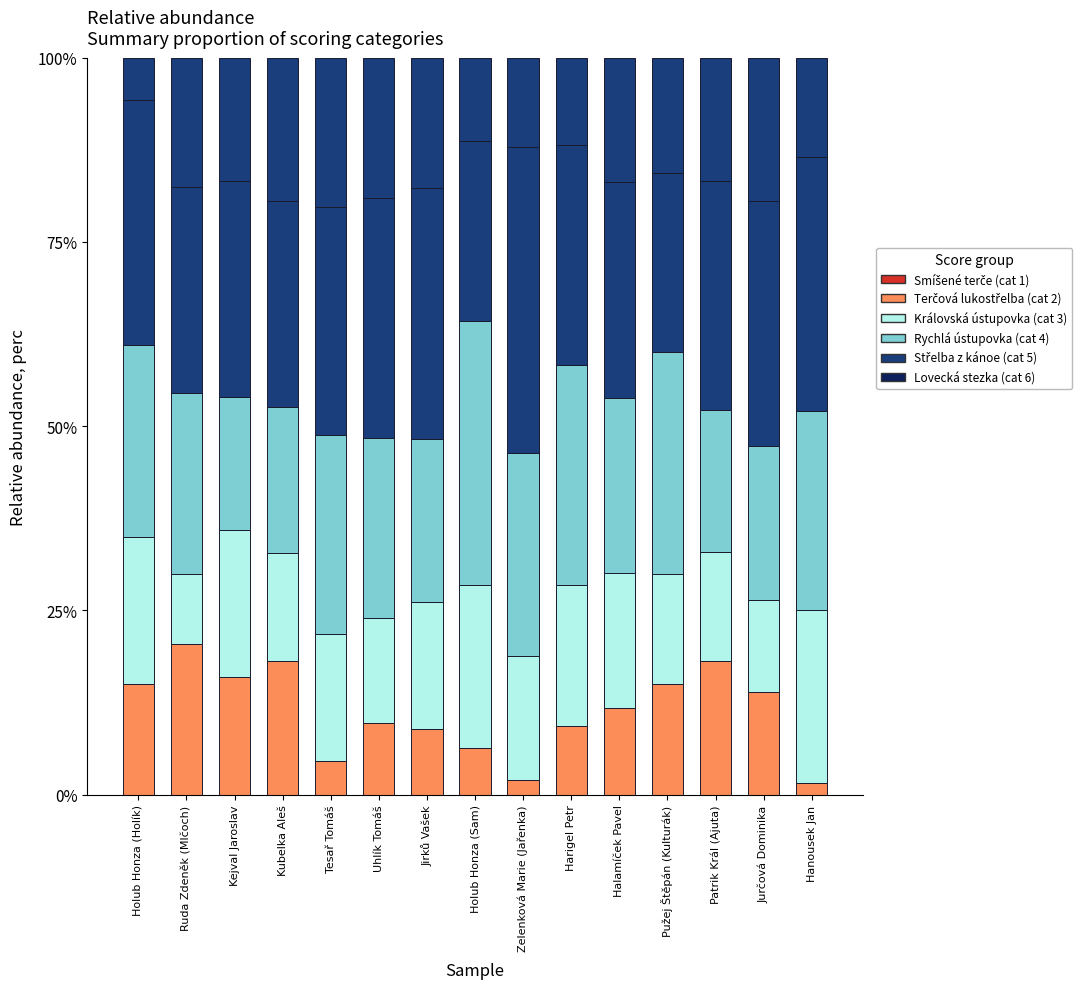

Does the chart contain any negative values?

No